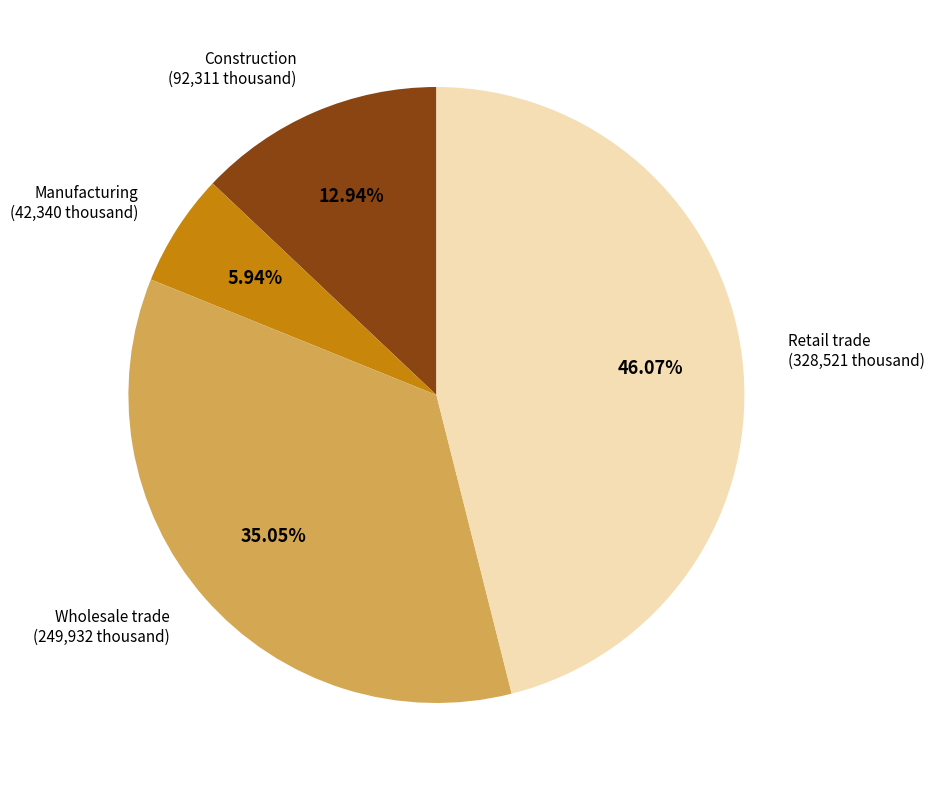

True or false: Manufacturing accounts for 1% of the total.

False